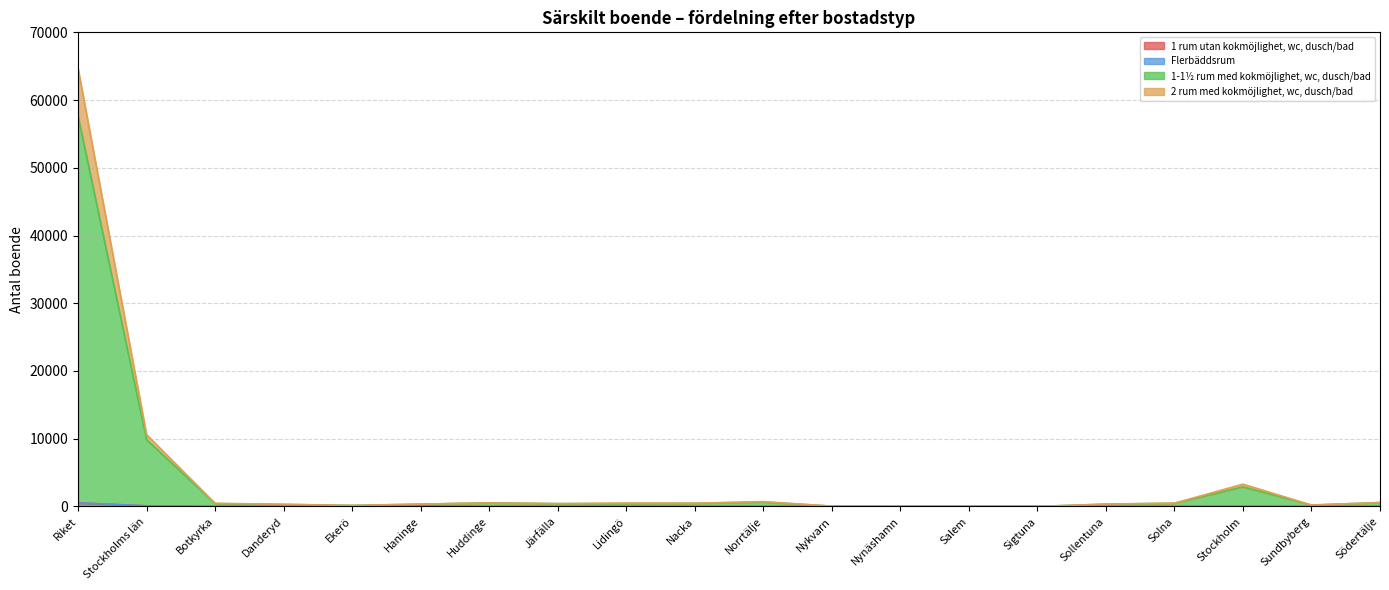

What is the spread (max minus min) of values at Botkyrka?

469